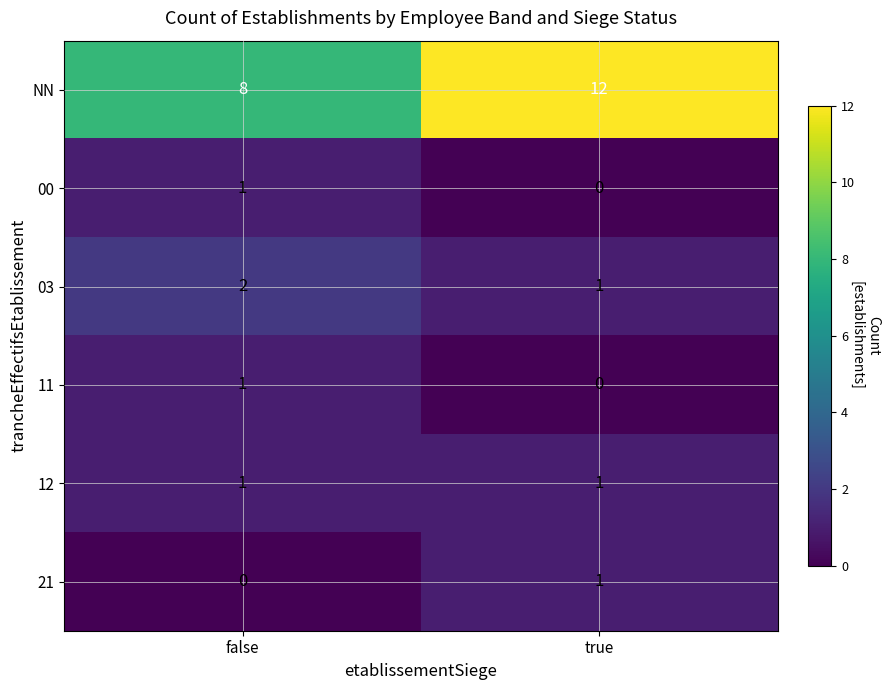

Read the NN value at true.

12